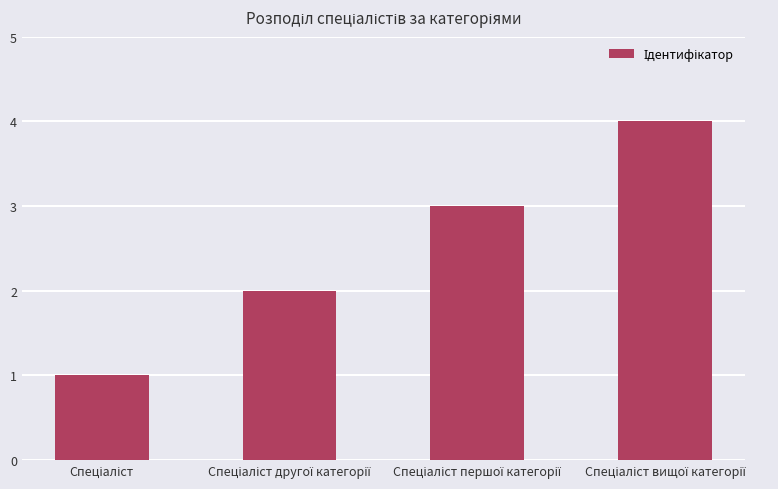

How many data points does each series have?

4